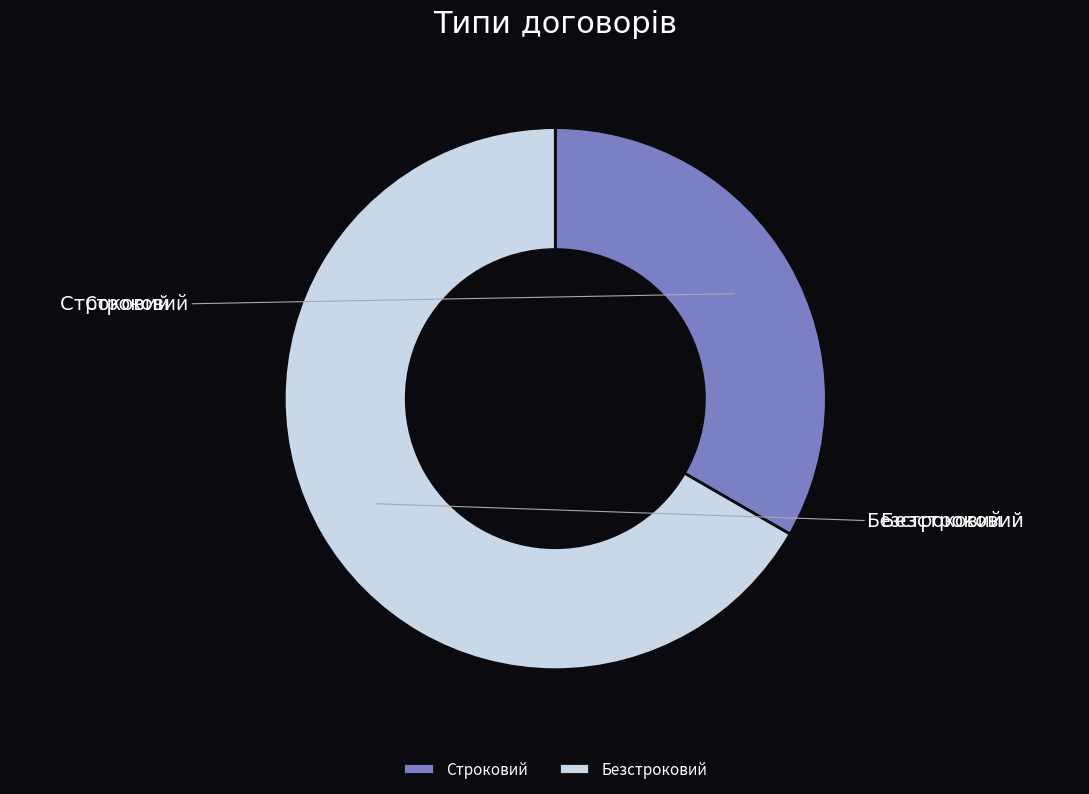

Does any single category account for the majority?

Yes